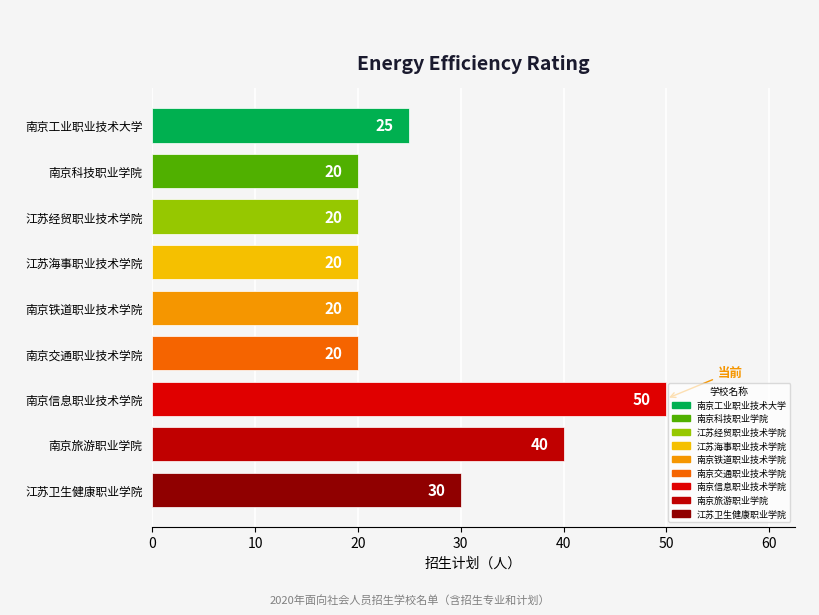

How many values exceed 20?

4